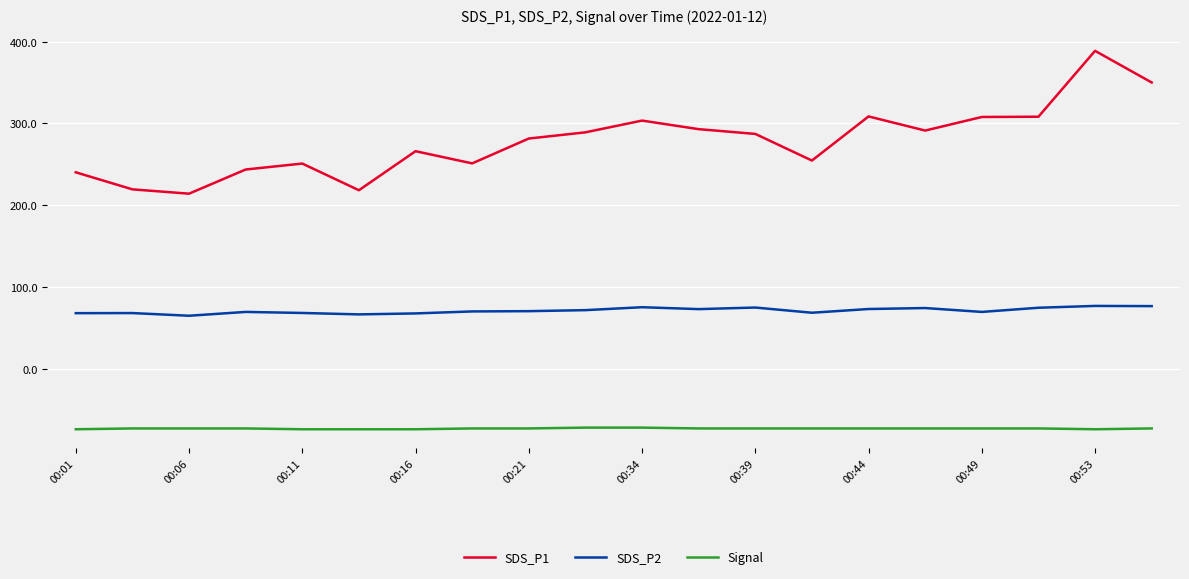

What is the difference between the maximum and minimum values in the SDS_P2 series?

12.0